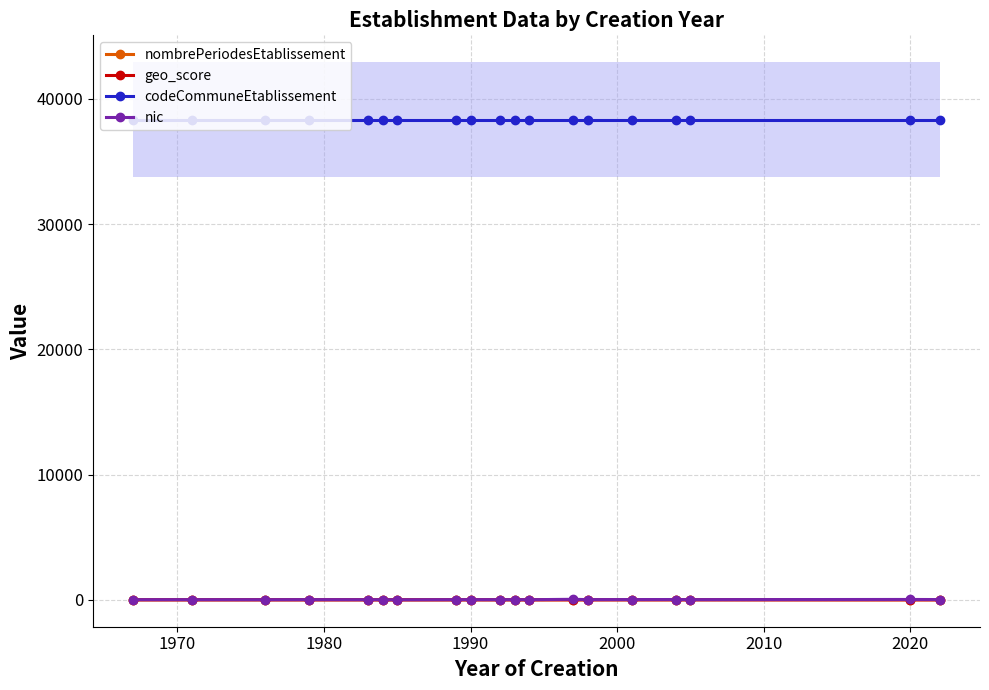

Is the value of geo_score at 1990 greater than the value of codeCommuneEtablissement at 1990?

No